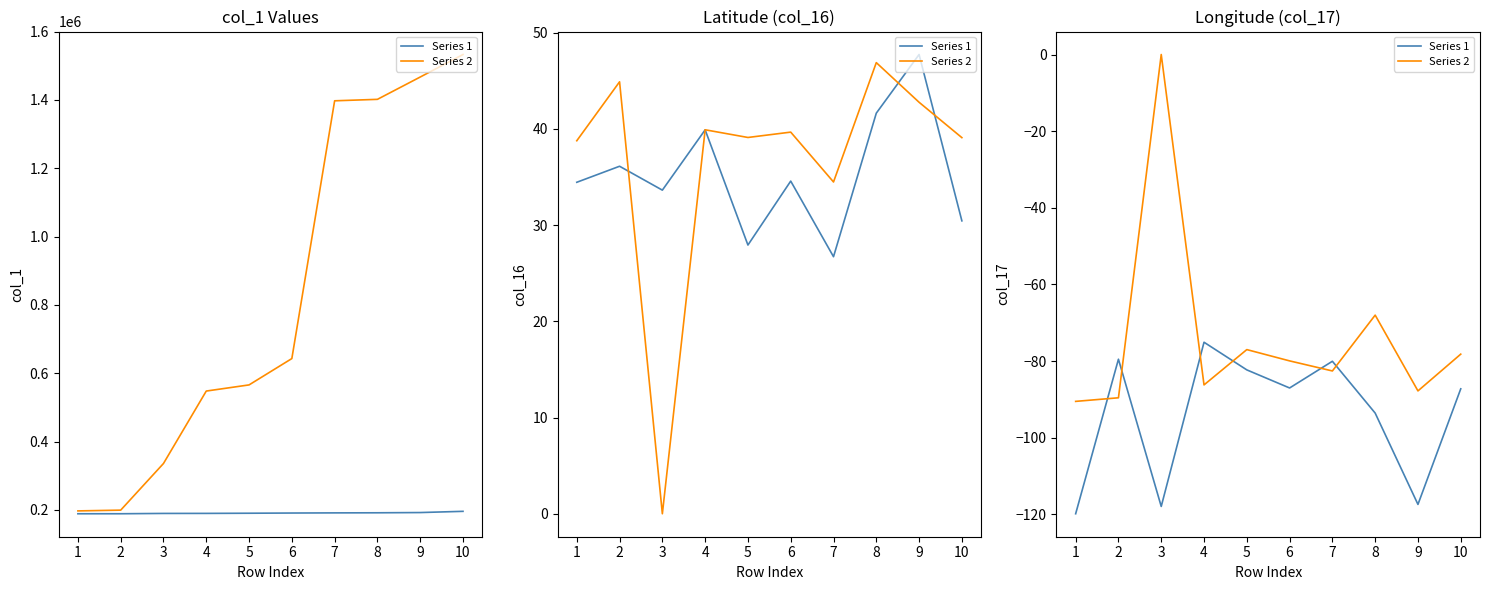

What is the sum of all Series 1 values?

-940.0